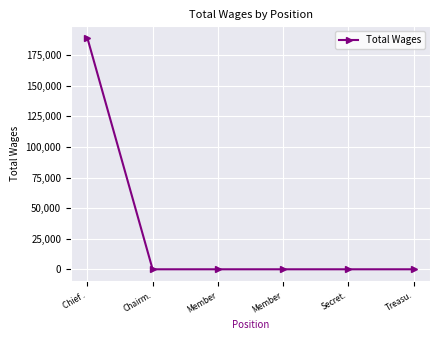

How many distinct data groups are displayed?

1